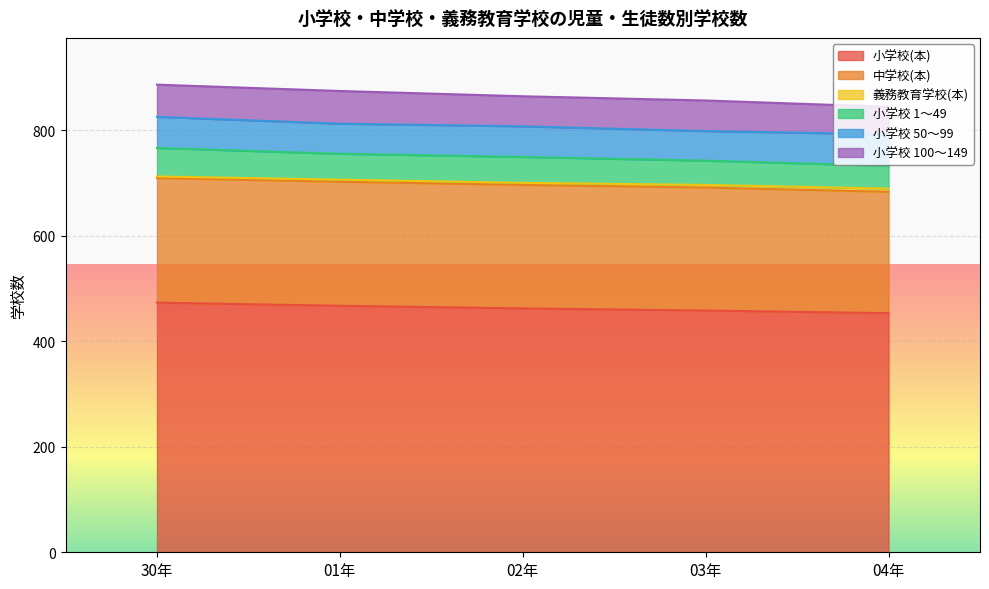

Which category has the lowest value across all series?

04年